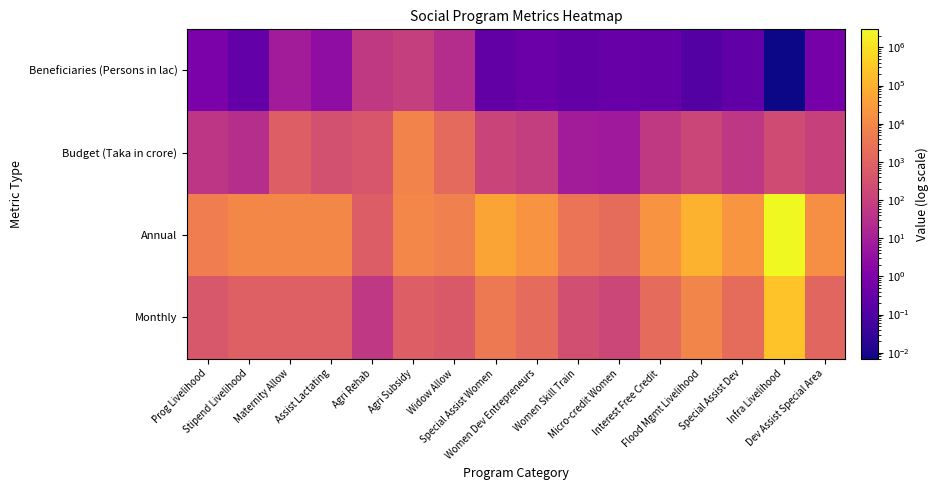

What is the total value across all series at Maternity Allow?

11526.5